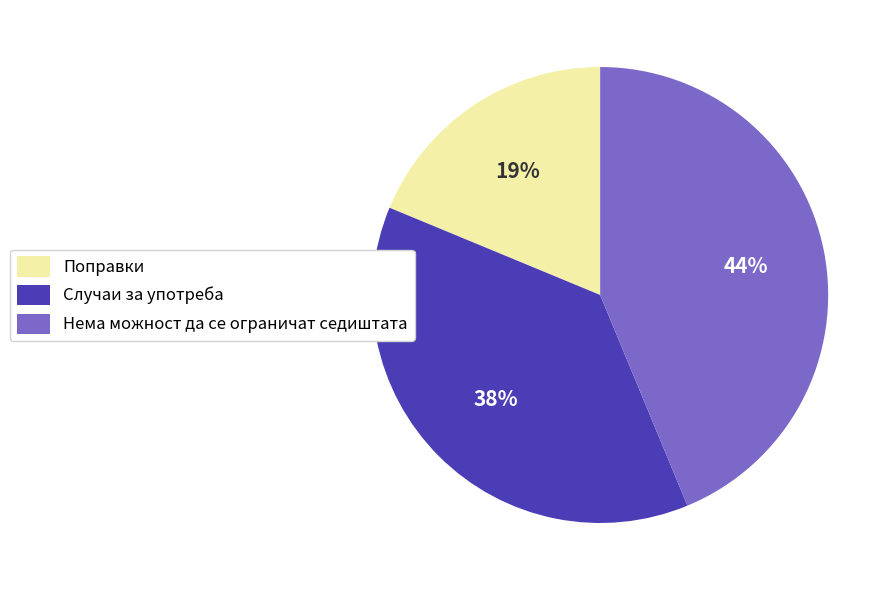

Which has a higher value, Поправки or Случаи за употреба?

Случаи за употреба